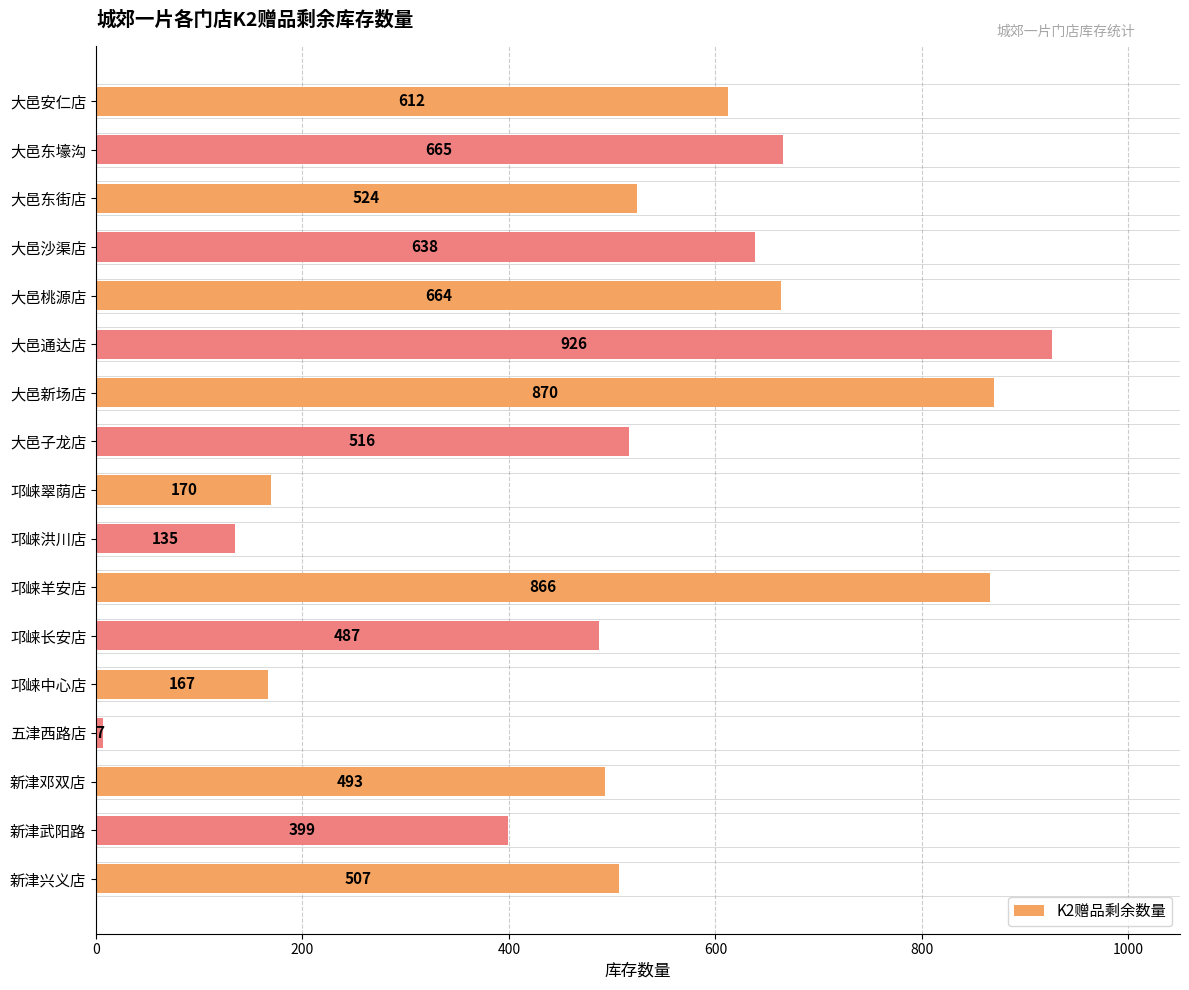

Reading bottom to top, transcribe all the data shown in this chart.

新津兴义店=507	新津武阳路=399	新津邓双店=493	五津西路店=7	邛崃中心店=167	邛崃长安店=487	邛崃羊安店=866	邛崃洪川店=135	邛崃翠荫店=170	大邑子龙店=516	大邑新场店=870	大邑通达店=926	大邑桃源店=664	大邑沙渠店=638	大邑东街店=524	大邑东壕沟=665	大邑安仁店=612